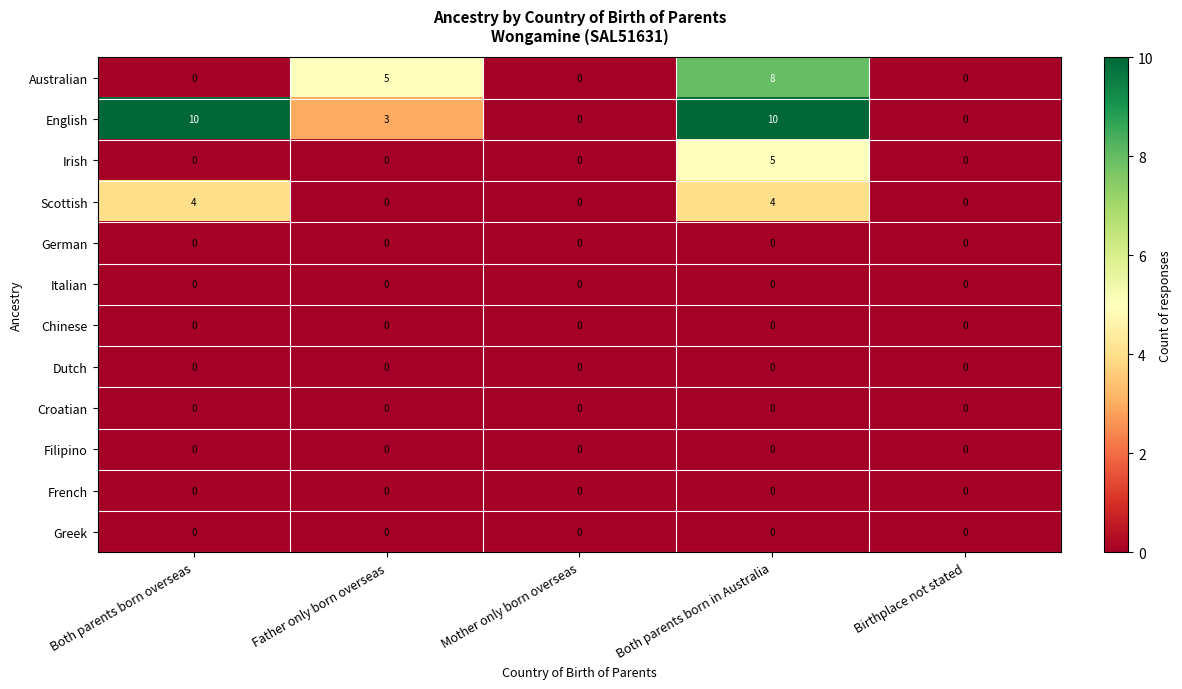

What is the greatest value displayed?

10